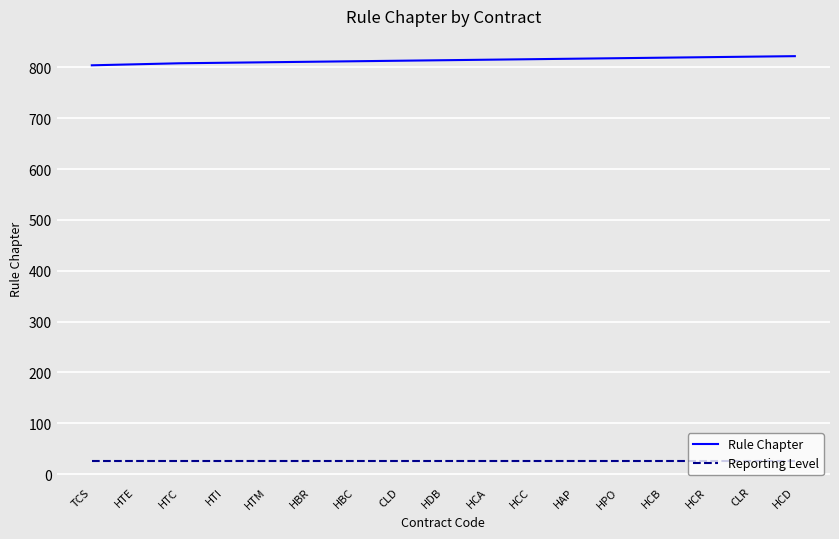

Which series has the largest total across all categories?

Rule Chapter